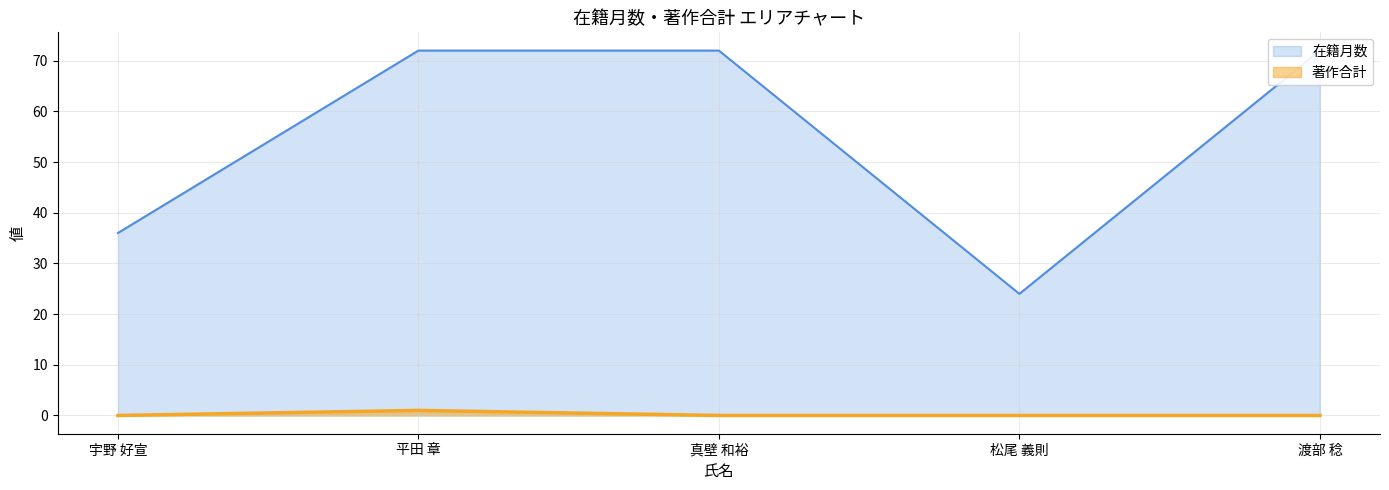

What are all the series names shown in the legend?

在籍月数, 著作合計